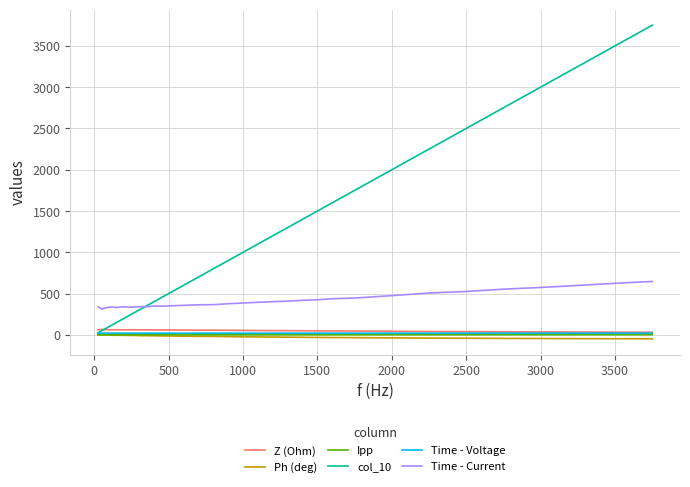

What are all the series names shown in the legend?

Z (Ohm), Ph (deg), Ipp, col_10, Time - Voltage, Time - Current